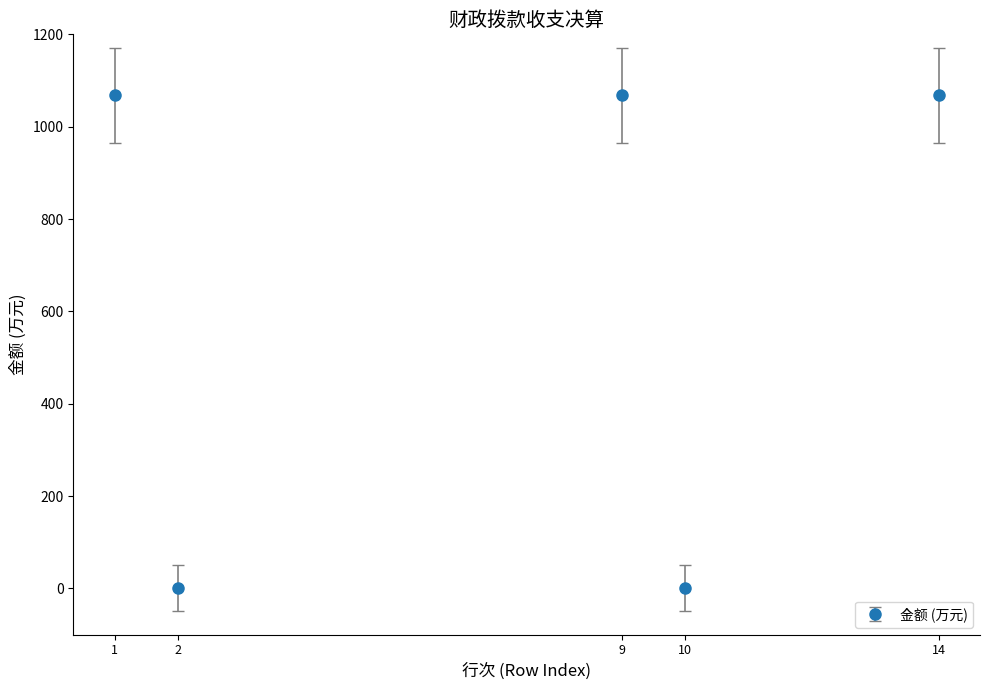

How many points are higher than both their immediate neighbors (excluding endpoints)?

1